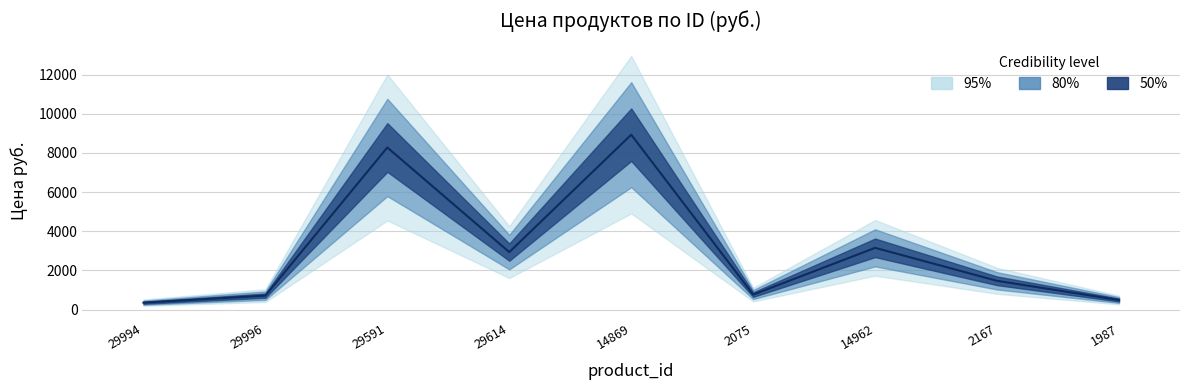

What is the minimum value shown in the chart?

357